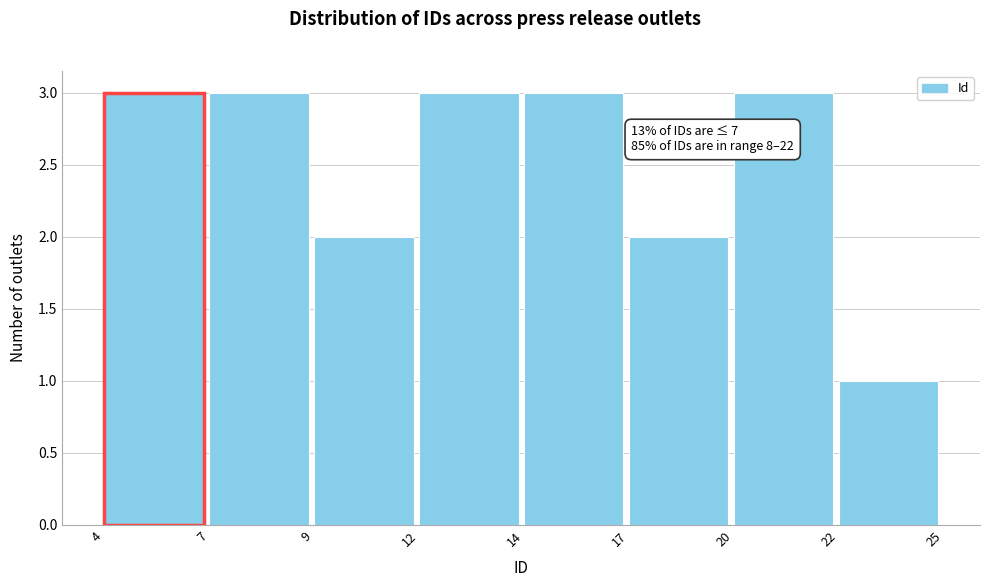

Reading right to left, what are all the values shown in this chart?

22=1	20=3	17=2	14=3	12=3	9=2	7=3	4=3